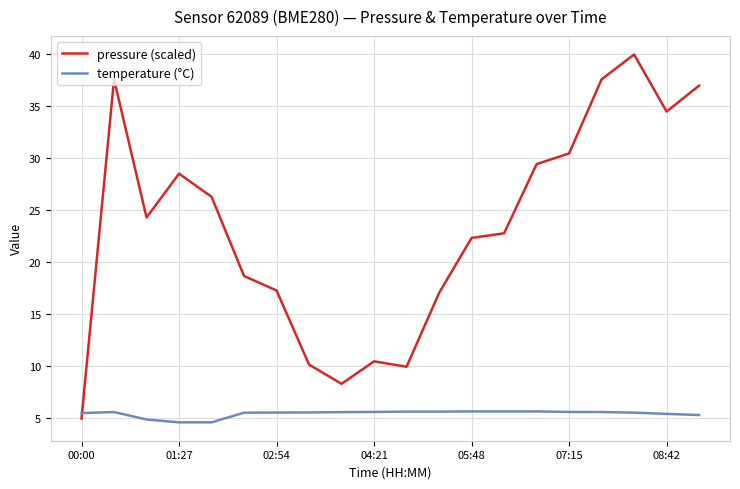

What is the smallest value displayed?

4.6